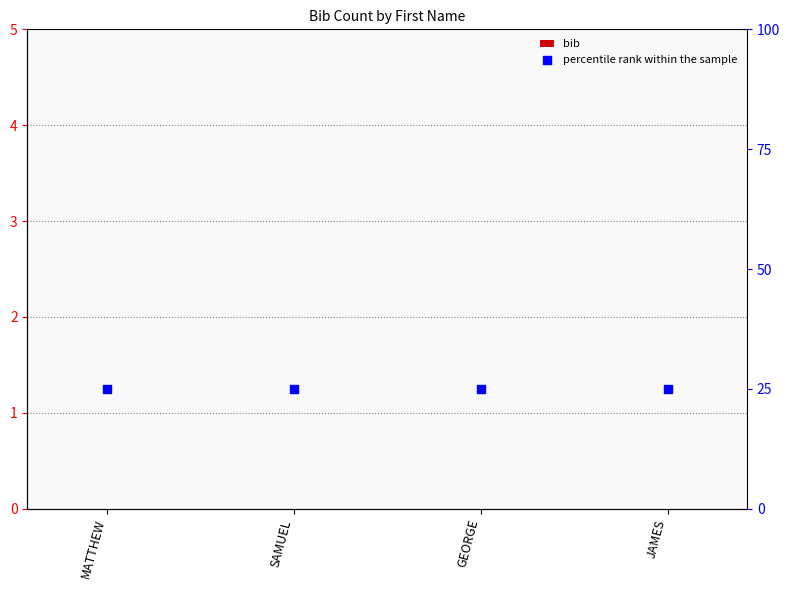

Which series contains the highest Y value?

percentile rank within the sample